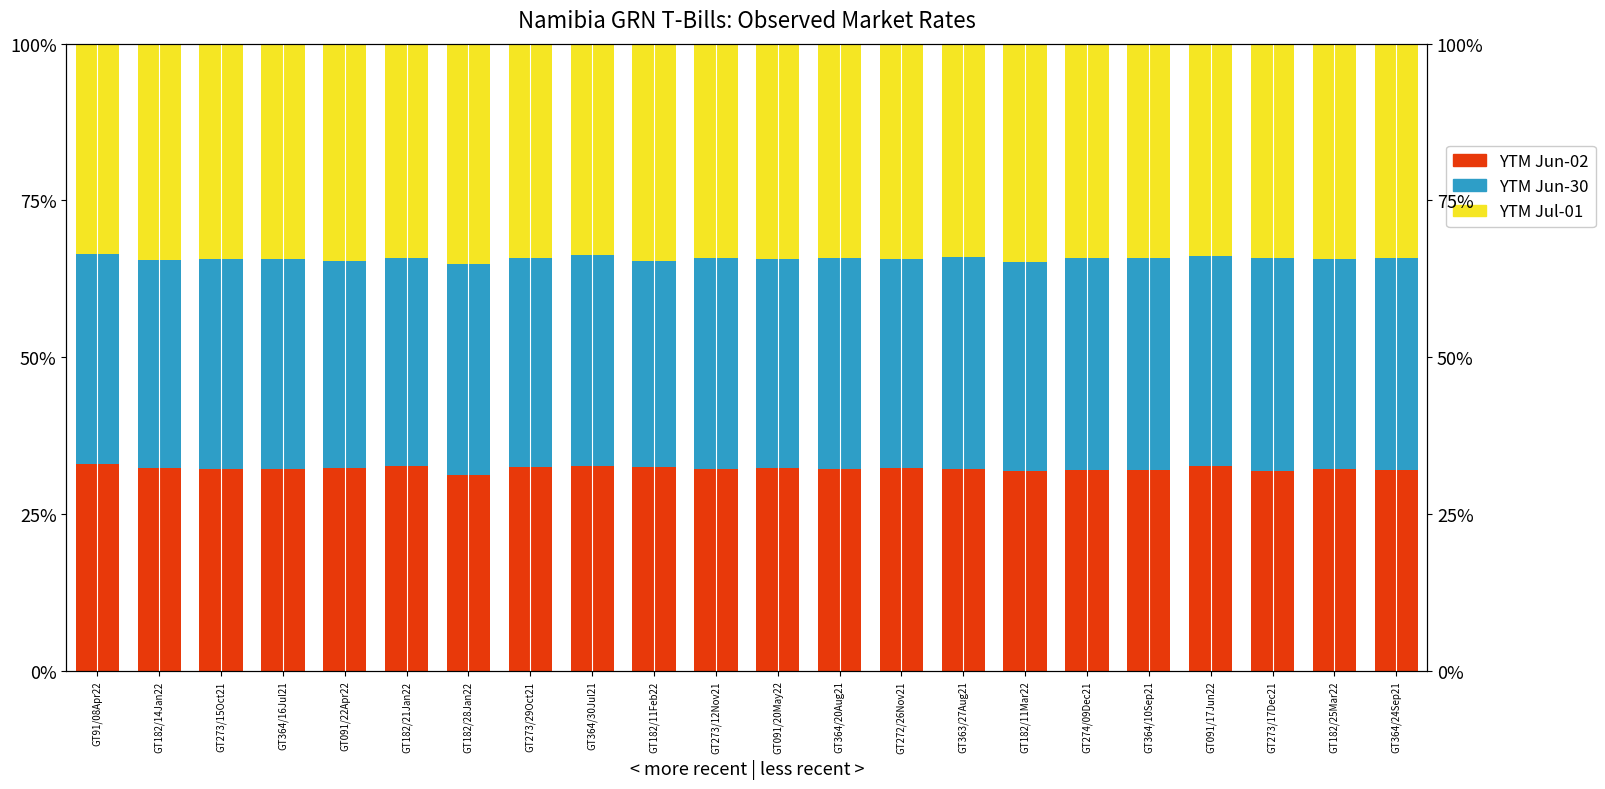

Which has a higher value, GT274/09Dec21 or GT272/26Nov21?

GT272/26Nov21